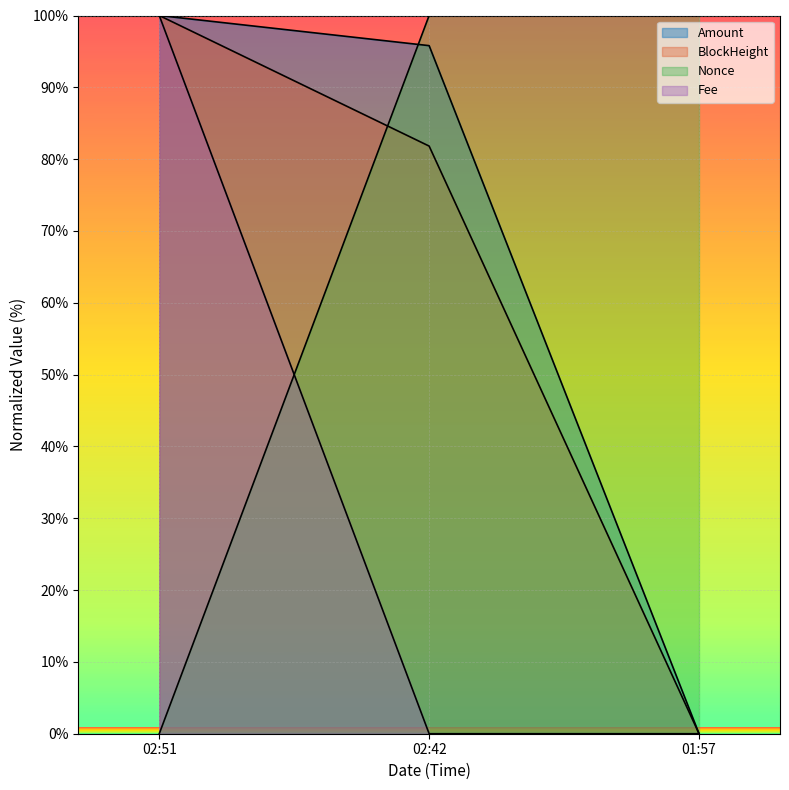

Rank the series at 02:42 from lowest to highest value.

Fee, BlockHeight, Amount, Nonce